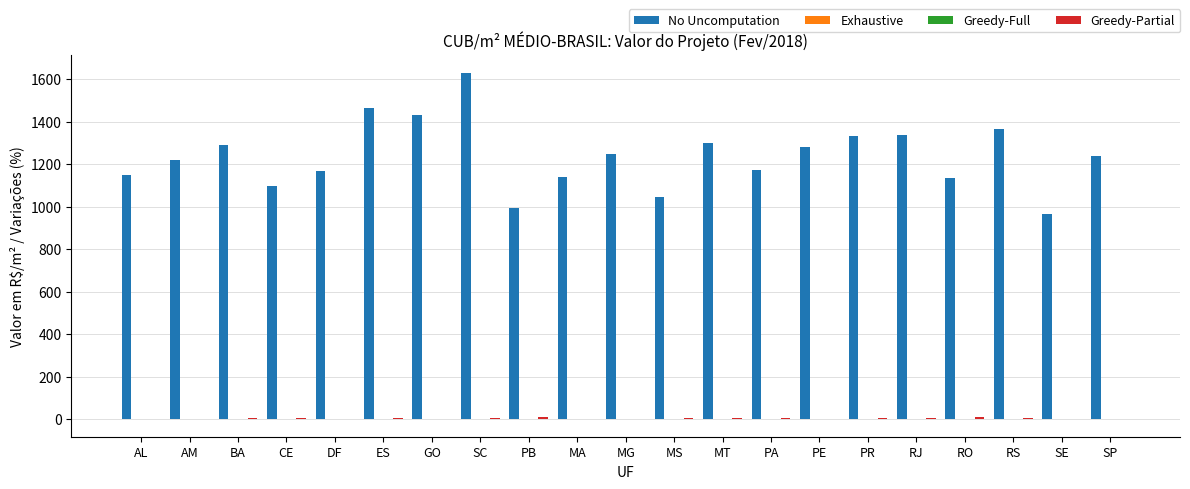

Which series has the largest range (max minus min)?

No Uncomputation